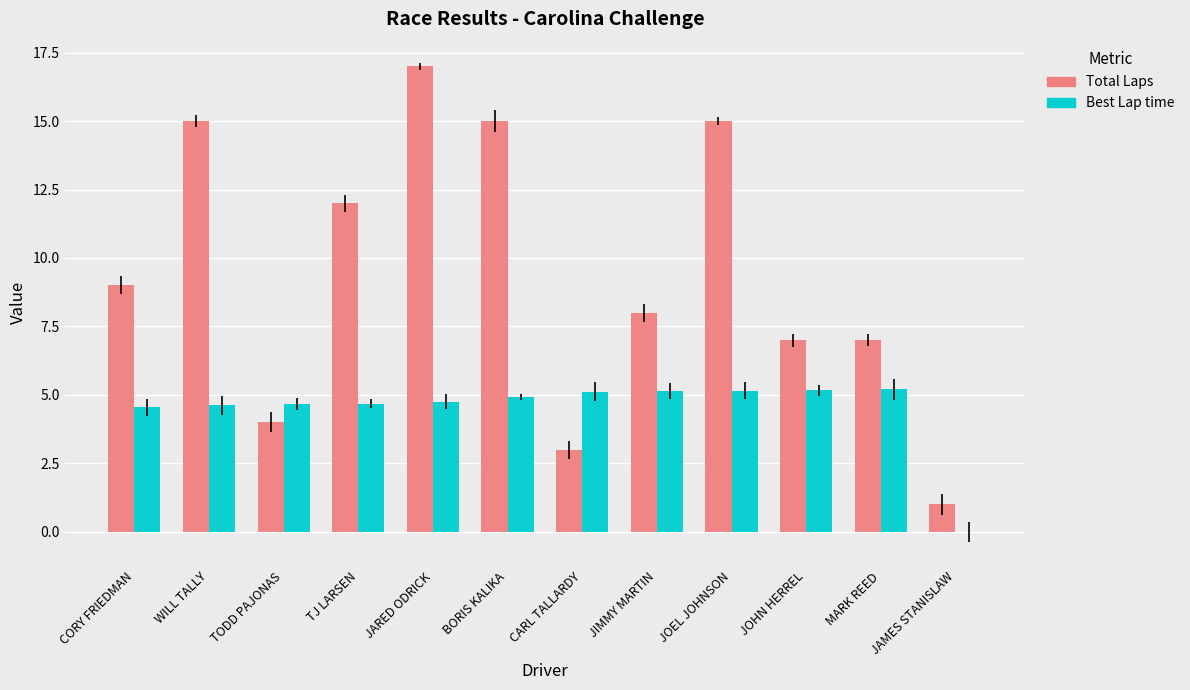

What is the sum of the Best Lap time values at CORY FRIEDMAN and JAMES STANISLAW?

4.5